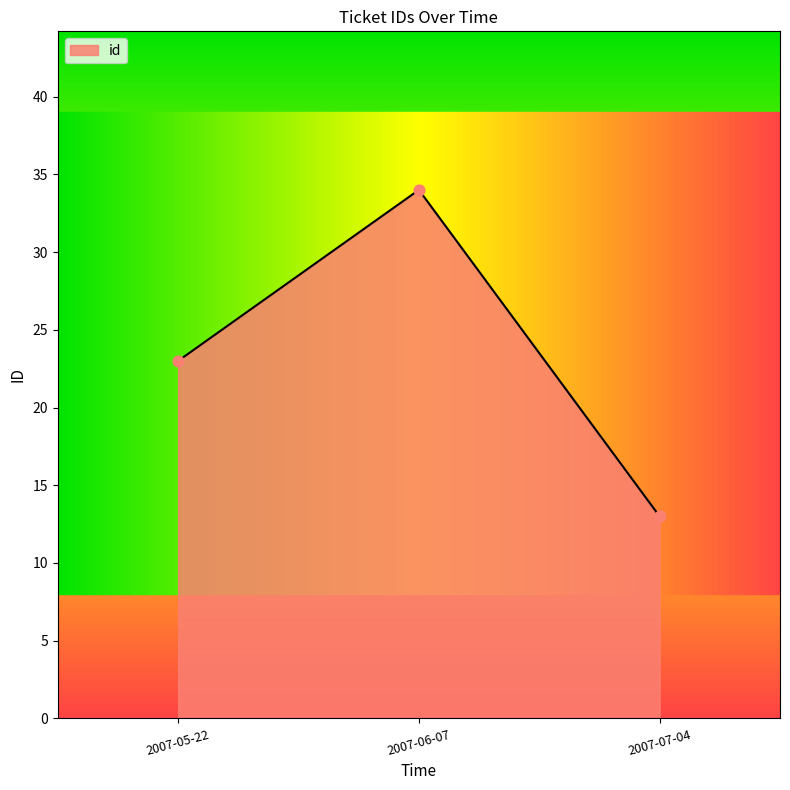

What is the ratio of the value at 2007-06-07 to the value at 2007-05-22?

1.5